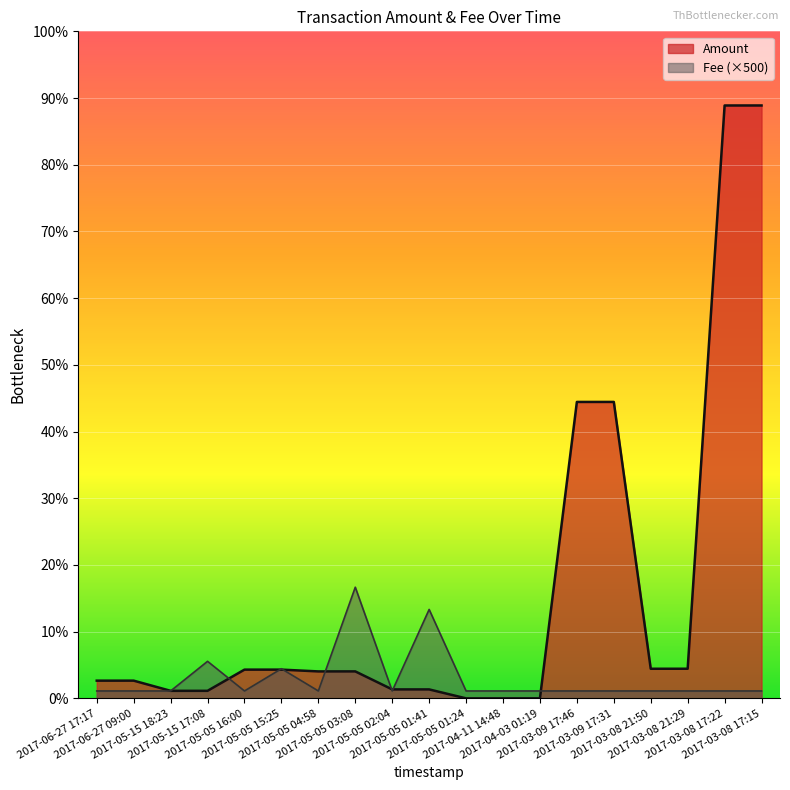

What is the total value across all series at 2017-05-05 04:58?

2319.0